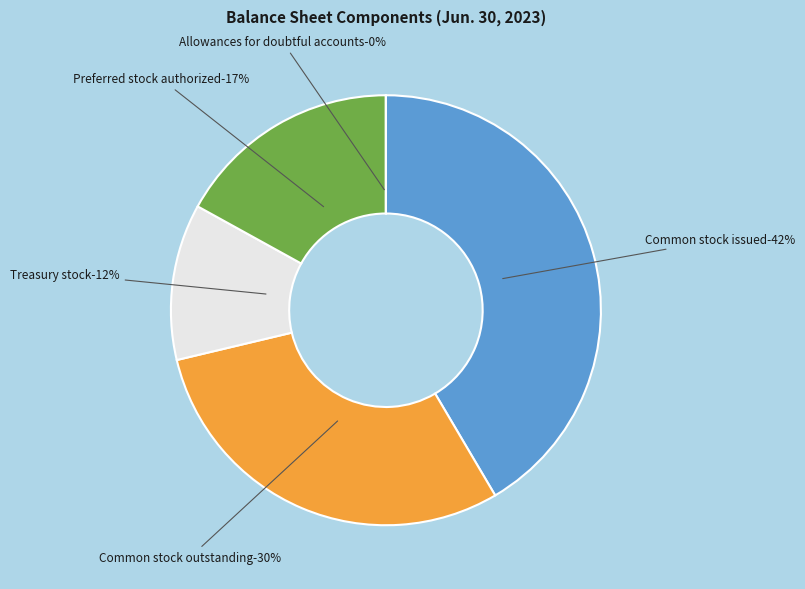

Is there any slice that represents more than half of the pie?

No